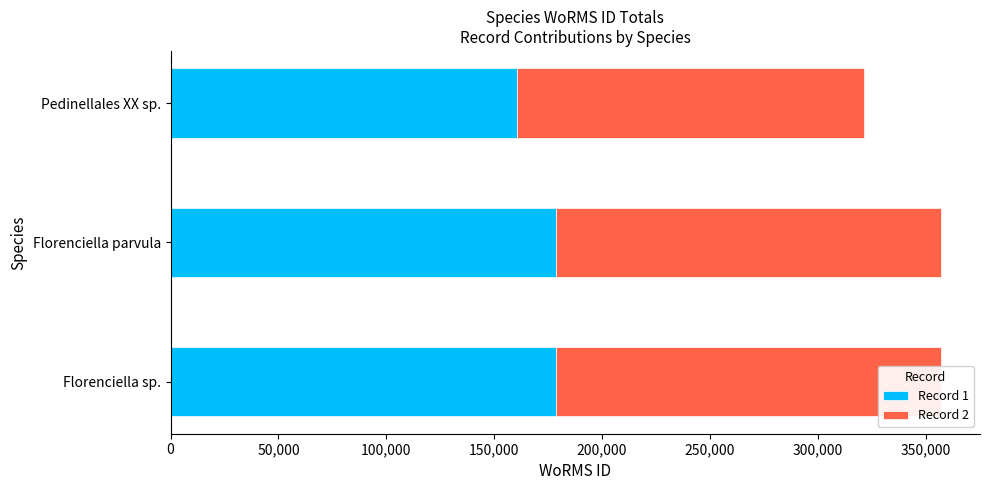

What is the difference between the maximum and minimum values in the Record 1 series?

18031